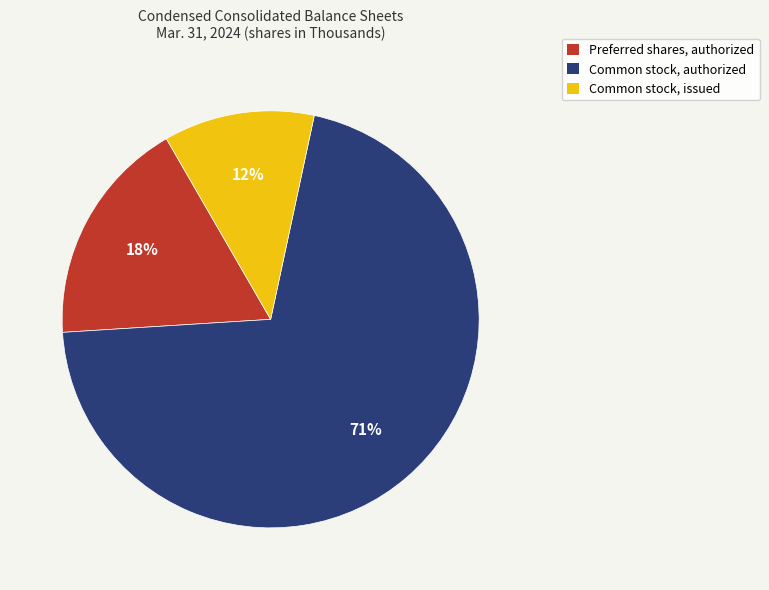

What percentage is the Preferred shares, authorized slice, to the nearest percent?

18%